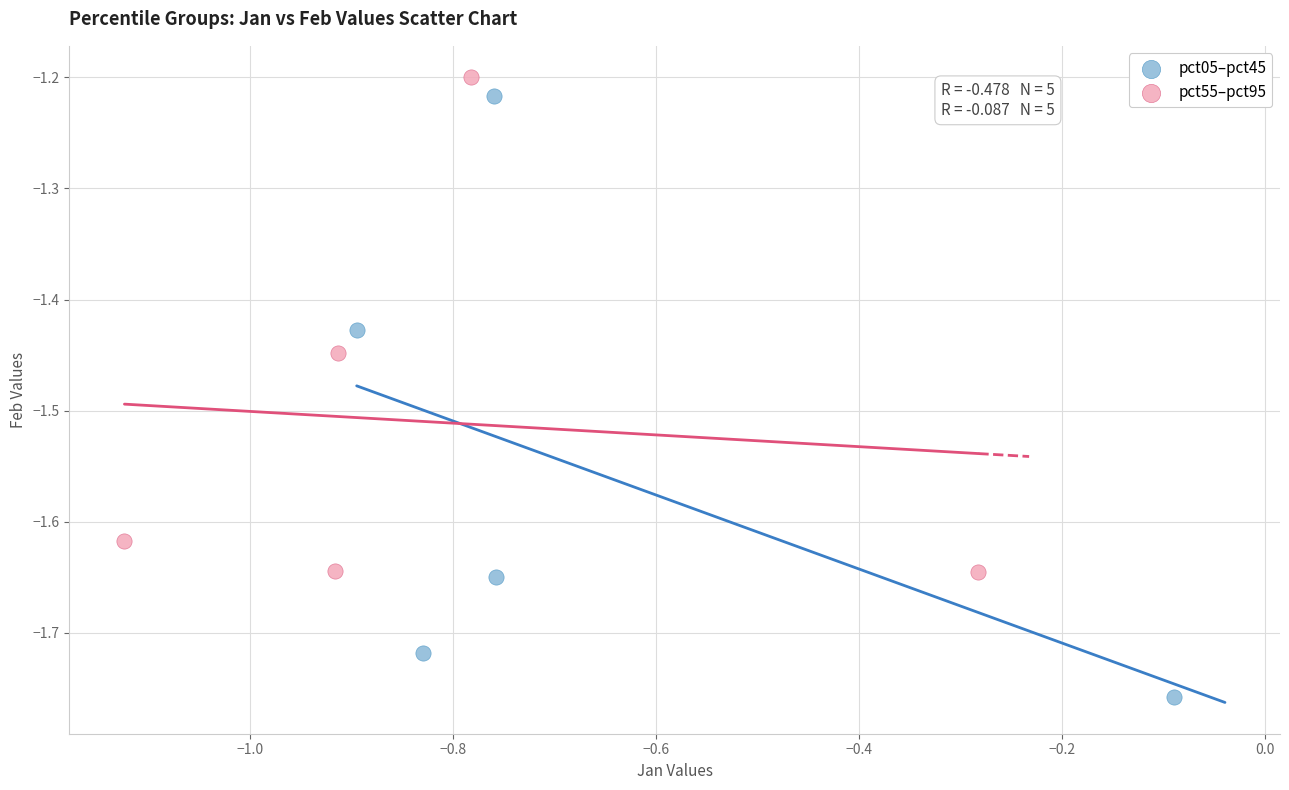

What are all the series names shown in the legend?

pct05–pct45, pct55–pct95